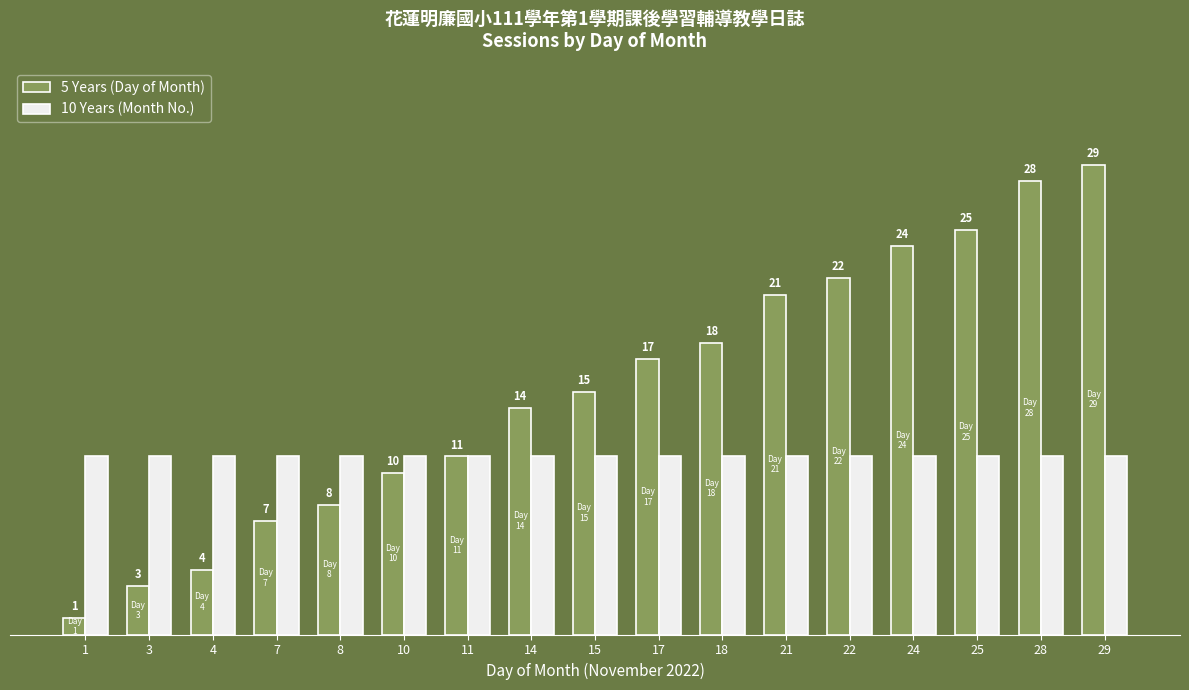

What is the lowest value of the 10 Years (Month No.) series?

11